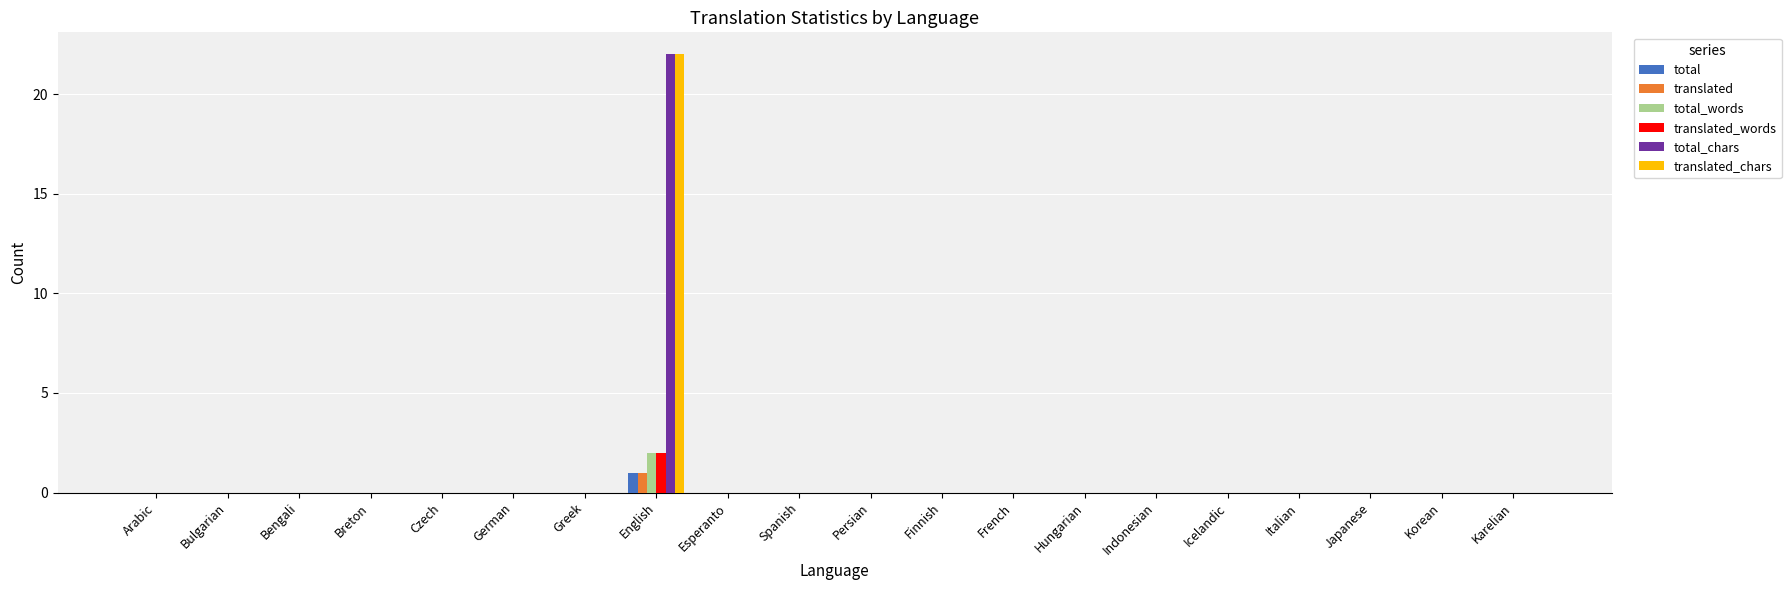

Reading left to right, list all the values displayed in this chart.

total: Arabic=0	Bulgarian=0	Bengali=0	Breton=0	Czech=0	German=0	Greek=0	English=1	Esperanto=0	Spanish=0	Persian=0	Finnish=0	French=0	Hungarian=0	Indonesian=0	Icelandic=0	Italian=0	Japanese=0	Korean=0	Karelian=0
translated: Arabic=0	Bulgarian=0	Bengali=0	Breton=0	Czech=0	German=0	Greek=0	English=1	Esperanto=0	Spanish=0	Persian=0	Finnish=0	French=0	Hungarian=0	Indonesian=0	Icelandic=0	Italian=0	Japanese=0	Korean=0	Karelian=0
total_words: Arabic=0	Bulgarian=0	Bengali=0	Breton=0	Czech=0	German=0	Greek=0	English=2	Esperanto=0	Spanish=0	Persian=0	Finnish=0	French=0	Hungarian=0	Indonesian=0	Icelandic=0	Italian=0	Japanese=0	Korean=0	Karelian=0
translated_words: Arabic=0	Bulgarian=0	Bengali=0	Breton=0	Czech=0	German=0	Greek=0	English=2	Esperanto=0	Spanish=0	Persian=0	Finnish=0	French=0	Hungarian=0	Indonesian=0	Icelandic=0	Italian=0	Japanese=0	Korean=0	Karelian=0
total_chars: Arabic=0	Bulgarian=0	Bengali=0	Breton=0	Czech=0	German=0	Greek=0	English=22	Esperanto=0	Spanish=0	Persian=0	Finnish=0	French=0	Hungarian=0	Indonesian=0	Icelandic=0	Italian=0	Japanese=0	Korean=0	Karelian=0
translated_chars: Arabic=0	Bulgarian=0	Bengali=0	Breton=0	Czech=0	German=0	Greek=0	English=22	Esperanto=0	Spanish=0	Persian=0	Finnish=0	French=0	Hungarian=0	Indonesian=0	Icelandic=0	Italian=0	Japanese=0	Korean=0	Karelian=0